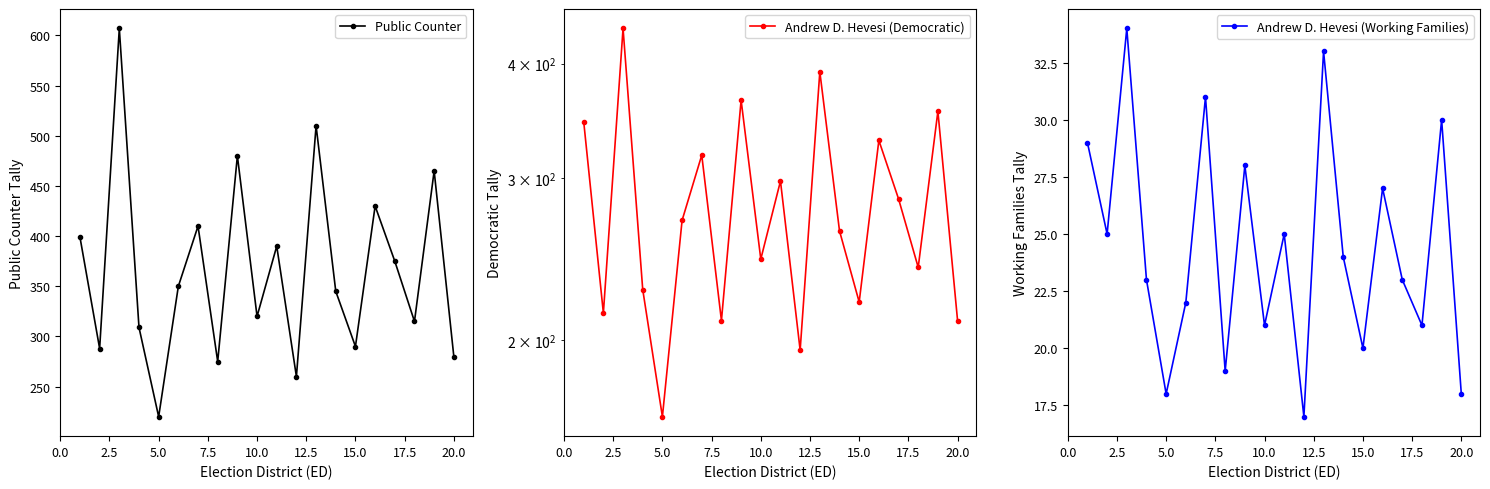

What is the maximum value for Public Counter?

607